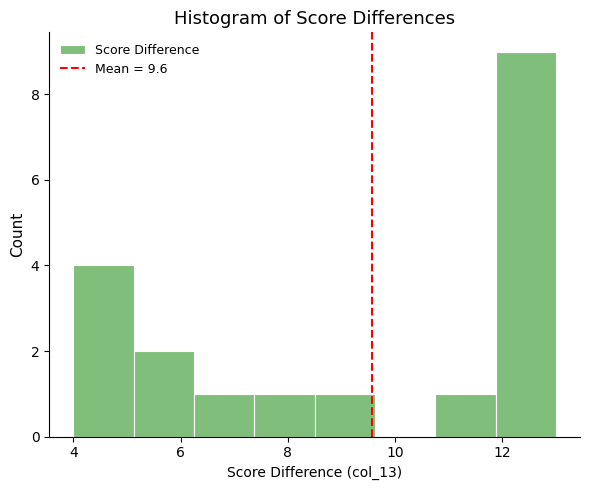

Reading left to right, list every bar in this chart as the range it spans on the x-axis followed by its height. Neither the bar edges nor the heights are printed on the chart, so give them approximately, as read against the axes.

4.0 to 5.2: 4
5.2 to 6.2: 2
6.2 to 7.4: 1
7.4 to 8.6: 1
8.6 to 9.6: 1
9.6 to 10.8: 0
10.8 to 11.8: 1
11.8 to 13.0: 9